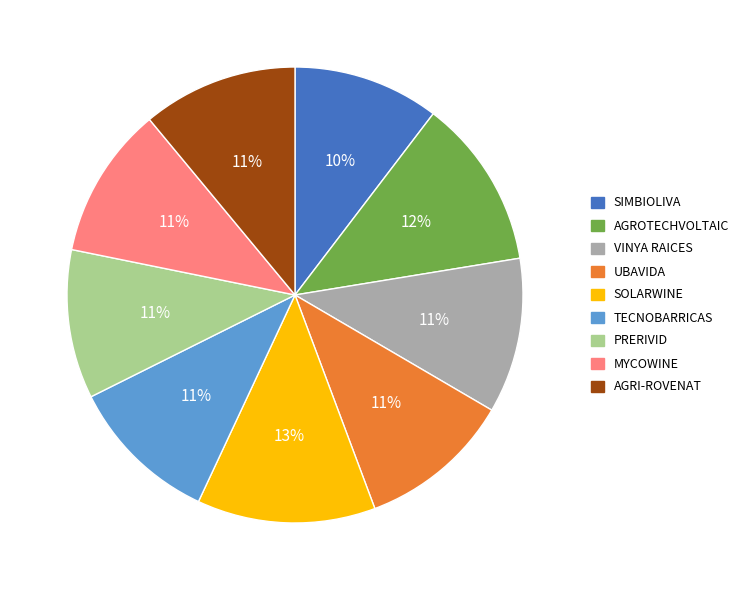

Count the number of slices in the pie.

9